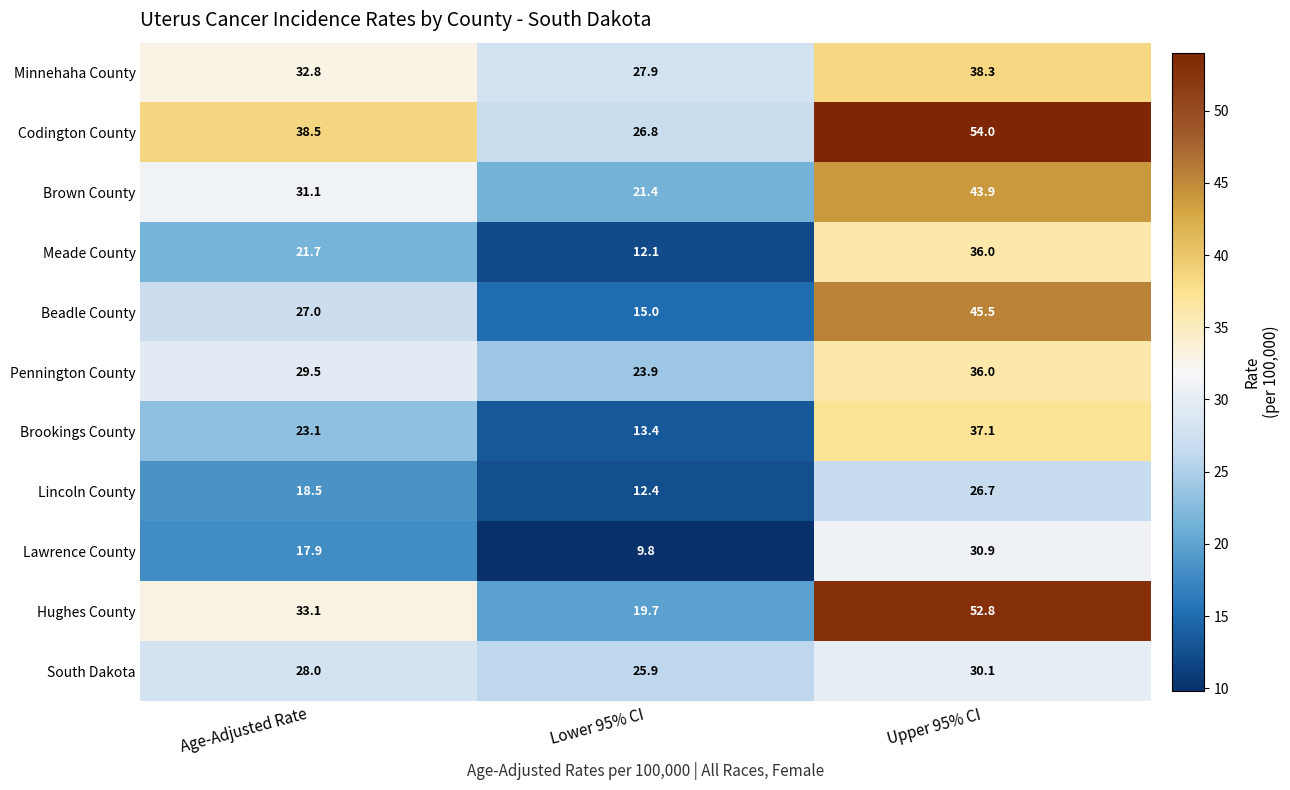

What is the maximum value shown in the chart?

54.0